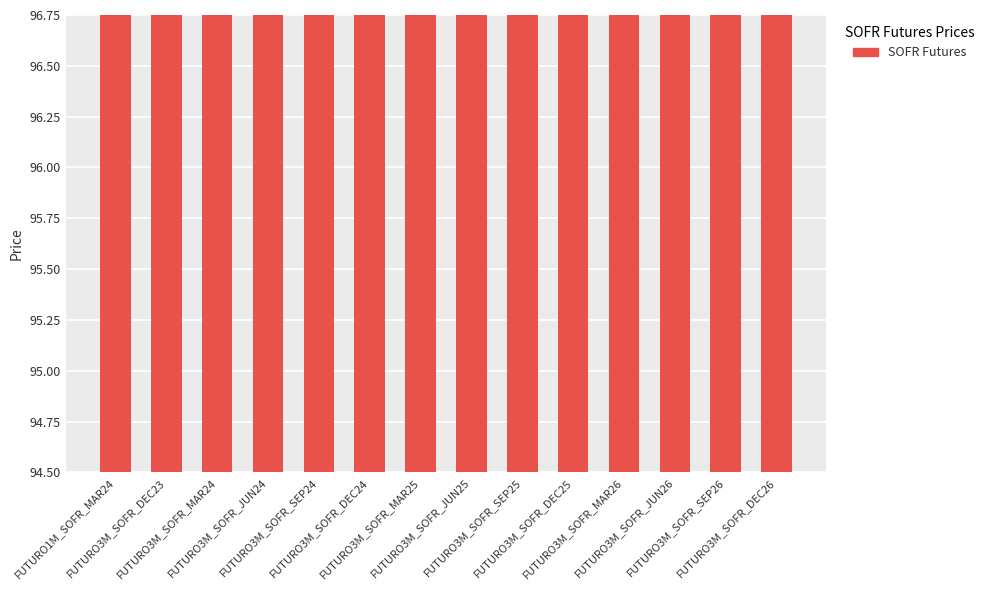

True or false: the data shows 96.5 at FUTURO3M_SOFR_DEC25.

True